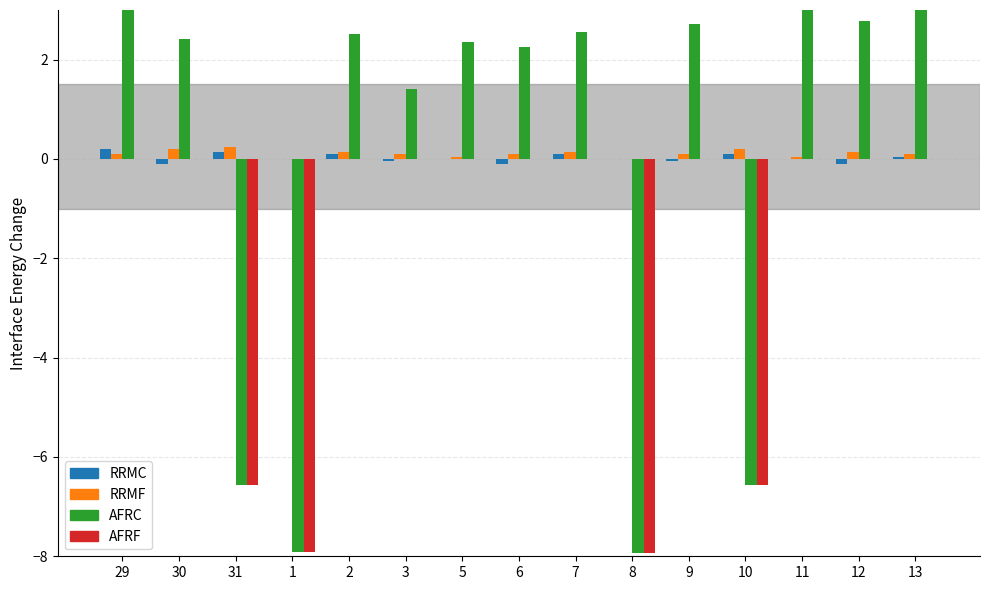

Which has a higher value, 13 or 5?

13